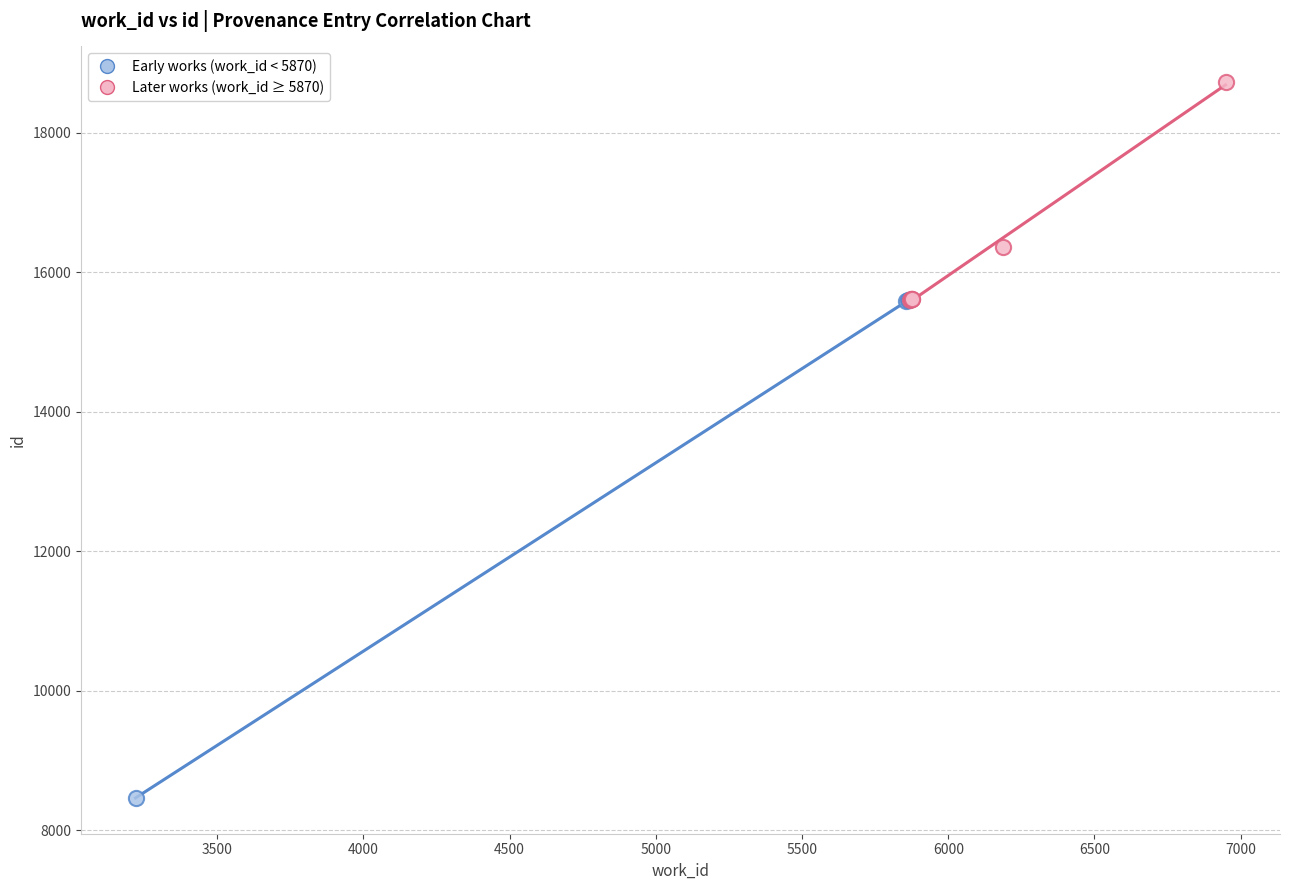

Which series has the widest spread of Y values?

Early works (work_id < 5870)